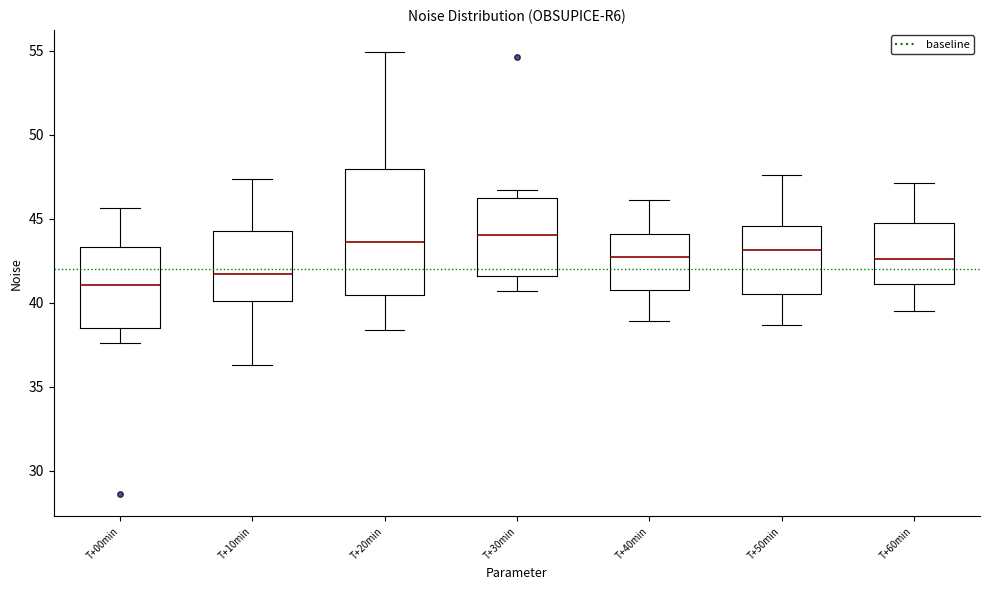

Reading left to right, transcribe this box plot: for each box, give where its median line is, the range the box spans, and where its two whiskers end, as read against the y-axis. The values are not printed on the chart, so give them approximately, as read against the axis.

T+00min: median 41.0, box 38.5 to 43.5, whiskers 37.5 to 45.5
T+10min: median 41.5, box 40.0 to 44.5, whiskers 36.5 to 47.5
T+20min: median 43.5, box 40.5 to 48.0, whiskers 38.5 to 55.0
T+30min: median 44.0, box 41.5 to 46.0, whiskers 40.5 to 46.5
T+40min: median 42.5, box 41.0 to 44.0, whiskers 39.0 to 46.0
T+50min: median 43.0, box 40.5 to 44.5, whiskers 38.5 to 47.5
T+60min: median 42.5, box 41.0 to 45.0, whiskers 39.5 to 47.0